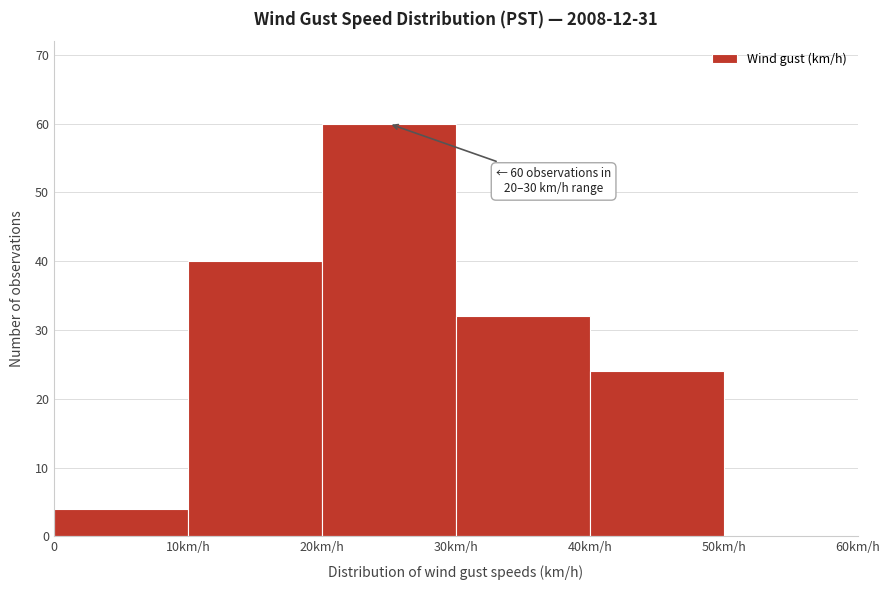

Reading left to right, list all the values displayed in this chart.

0=4	10km/h=40	20km/h=60	30km/h=32	40km/h=24	50km/h=0